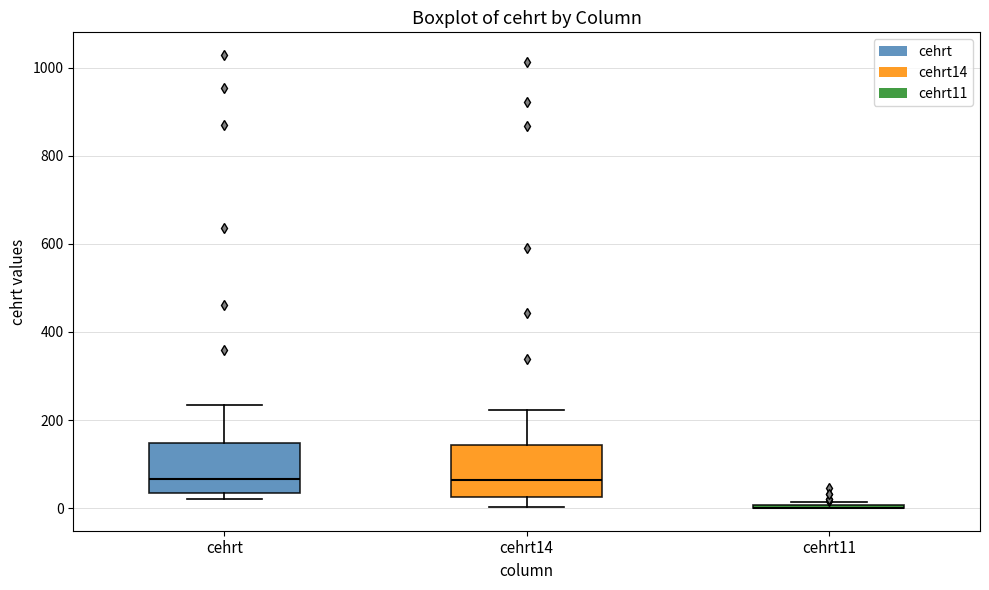

Reading left to right, read every box against the y-axis: the position of its median line, the range the box covers, and the ends of its whiskers. The values are not printed on the chart, so give them approximately, as read against the axis.

cehrt: median 60, box 40 to 140, whiskers 20 to 240
cehrt14: median 60, box 20 to 140, whiskers 0 to 220
cehrt11: box collapsed to a line at 0, whiskers 0 to 20